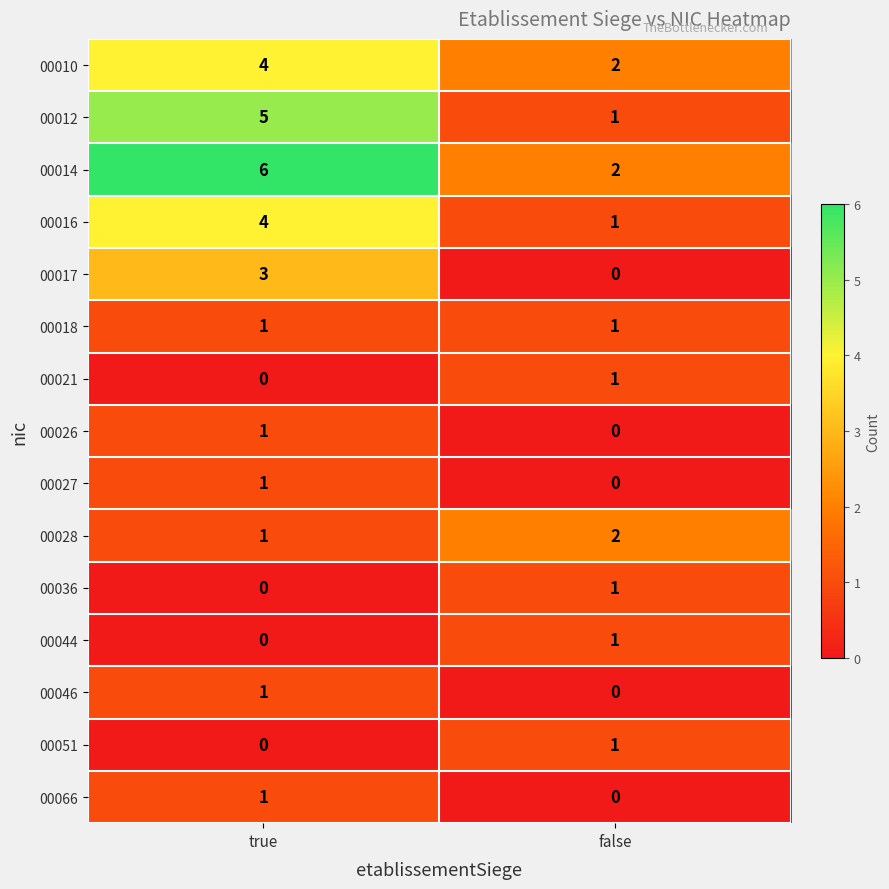

At how many categories does at least one series exceed 5?

1